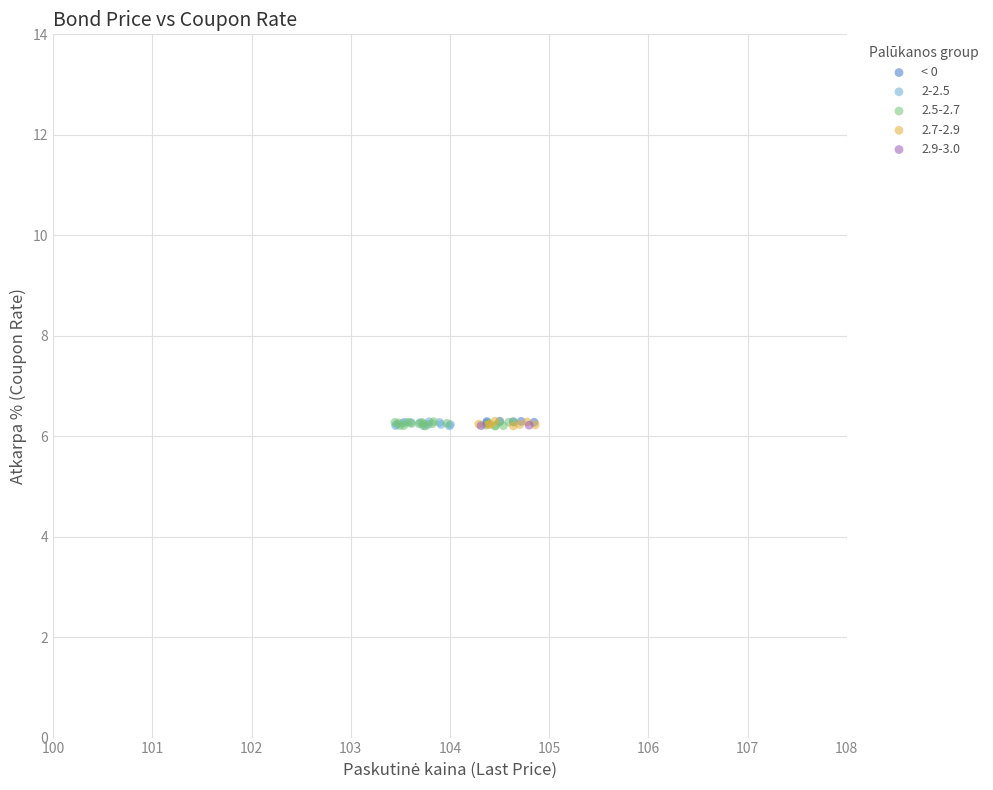

What are all the series names shown in the legend?

< 0, 2-2.5, 2.5-2.7, 2.7-2.9, 2.9-3.0